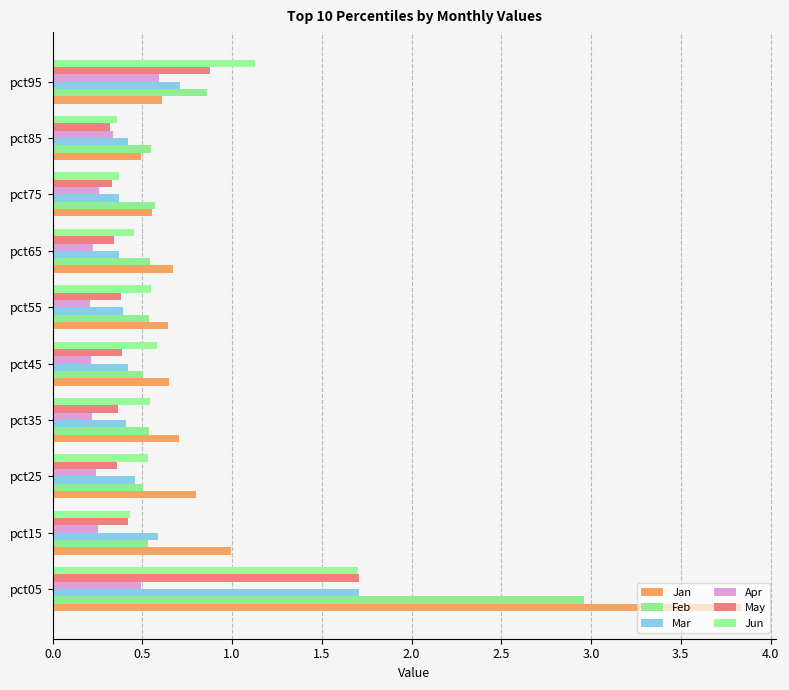

Count the number of categories in the chart.

10